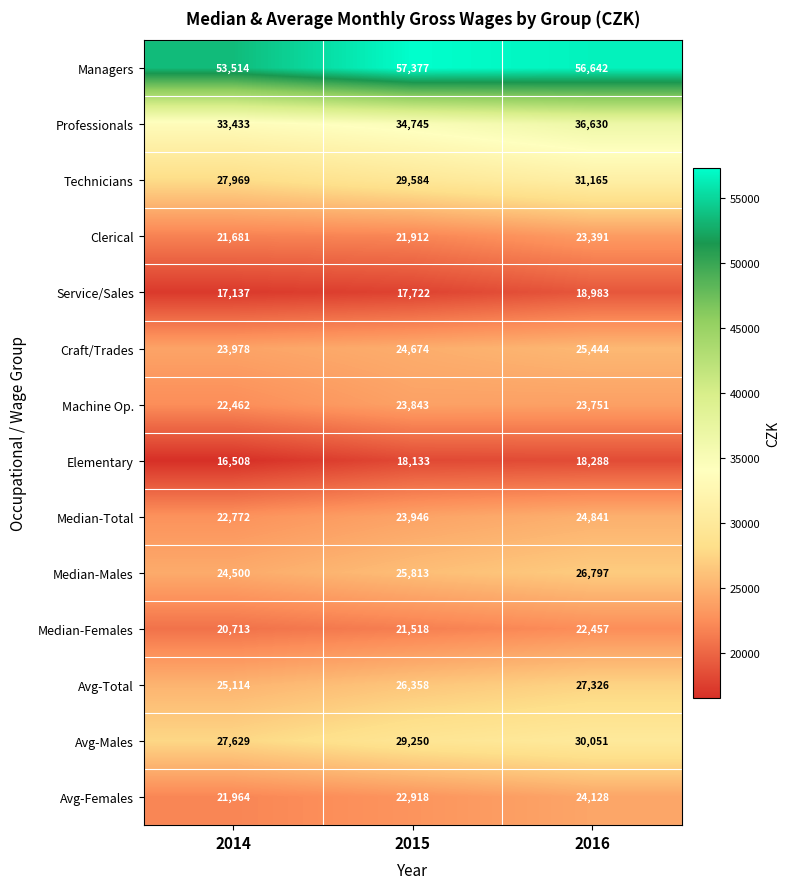

How many values in the Median-Total series are below 23946?

1